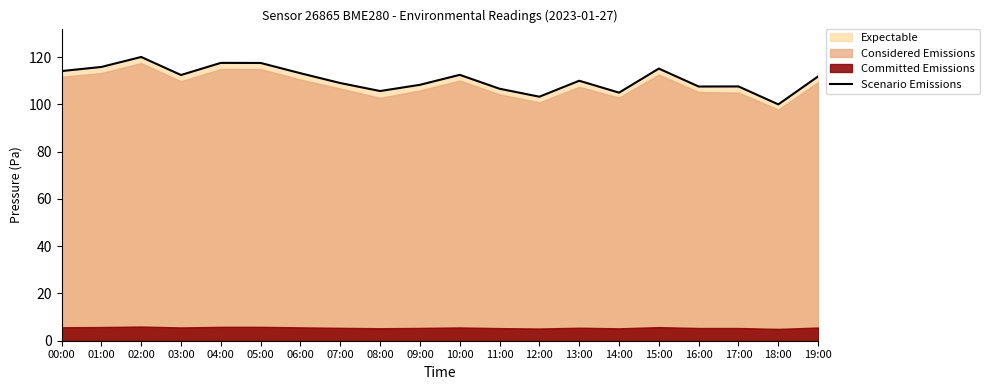

What is the ratio of the value at 15:00 to the value at 11:00?

1.1